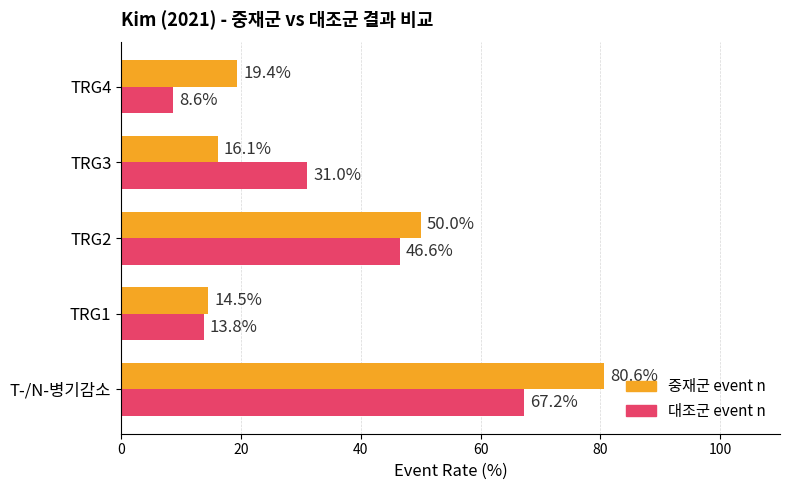

Which series has the largest total across all categories?

중재군 event n